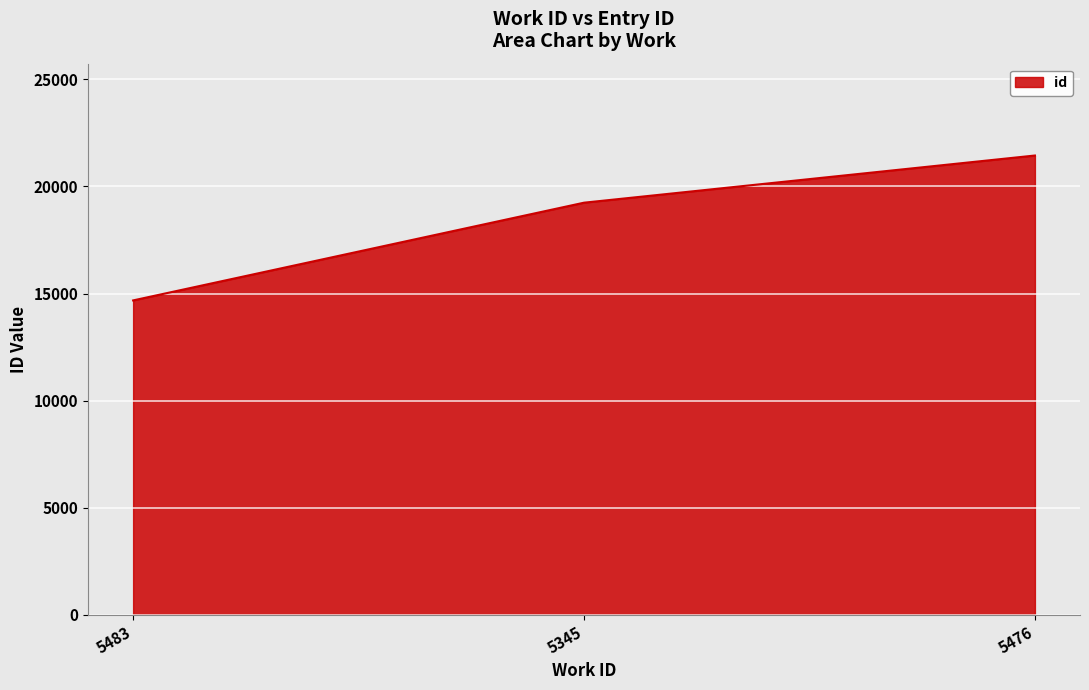

Is it true that the value at 5476 is 5655?

False